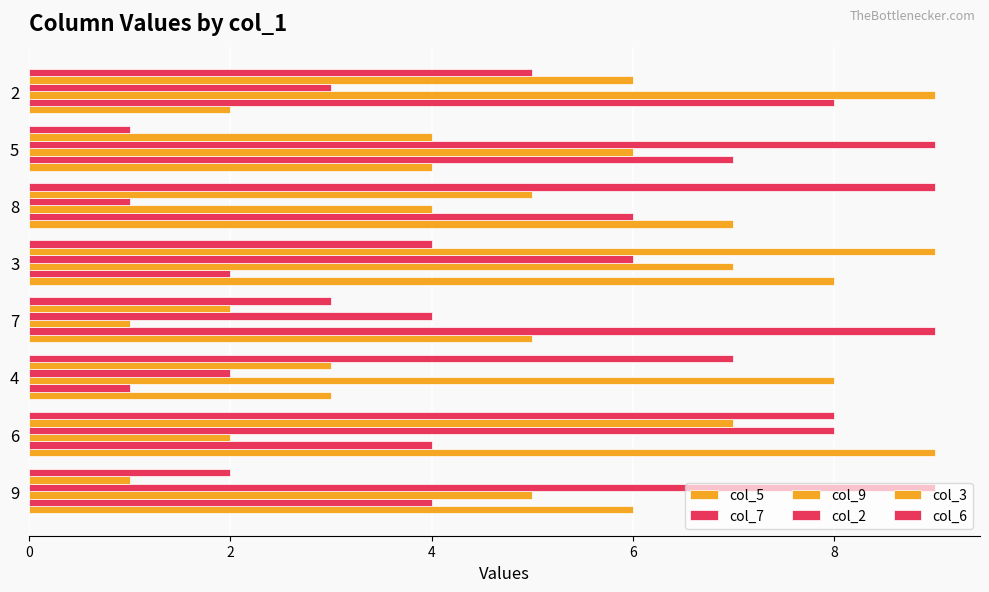

What is the difference between the col_3 values at 6 and 7?

5